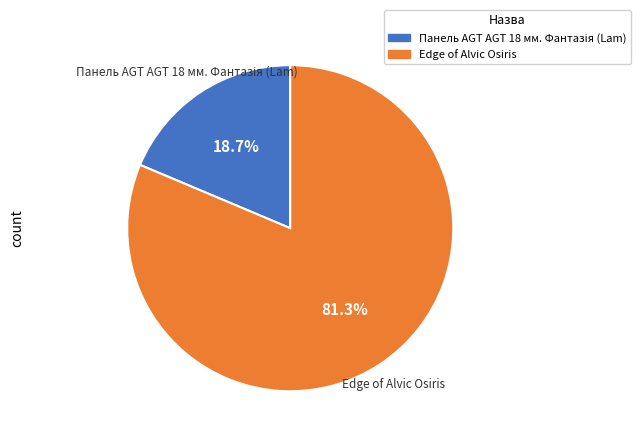

Does any single category account for the majority?

Yes